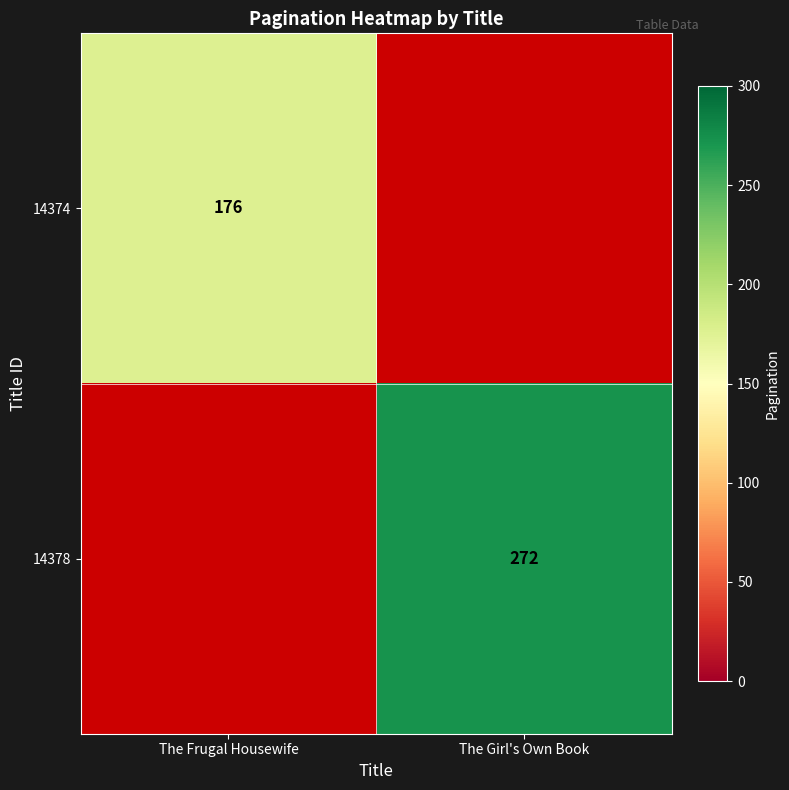

Is the value of 14374 at The Frugal Housewife greater than the value of 14378 at The Girl's Own Book?

No